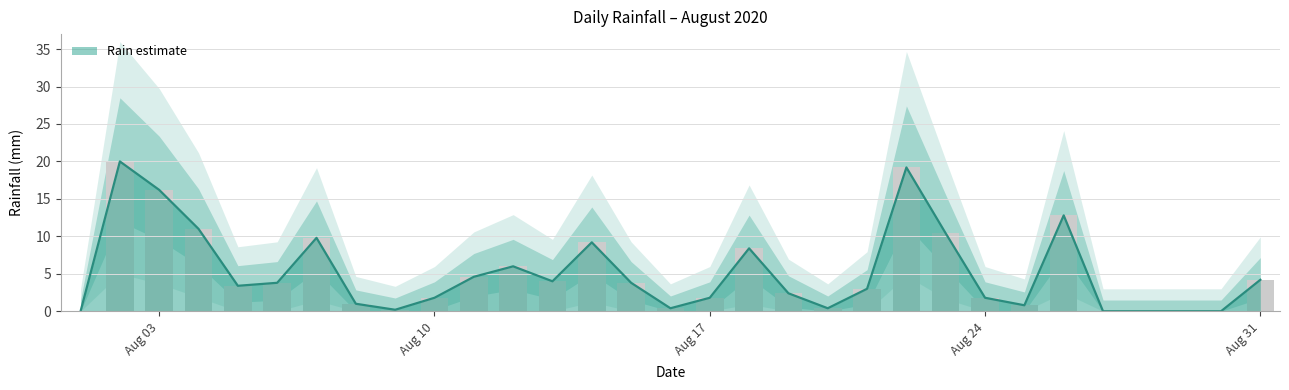

Where does the data first go above 3?

2020-08-02